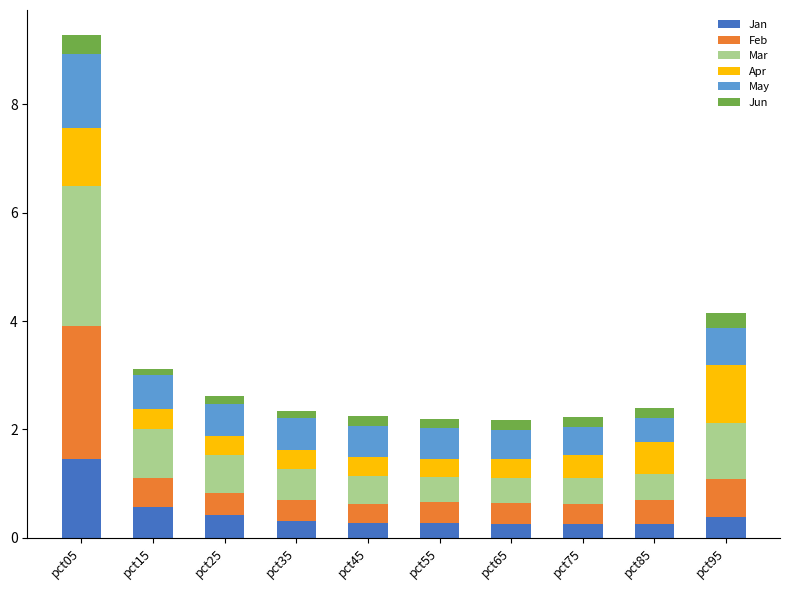

The Jan series shows 1.5 at pct05. True or false?

True